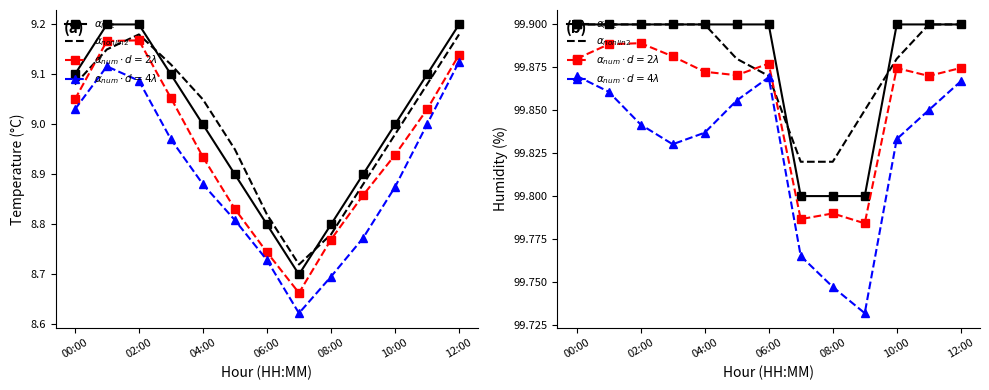

Does the chart have visible grid lines?

No